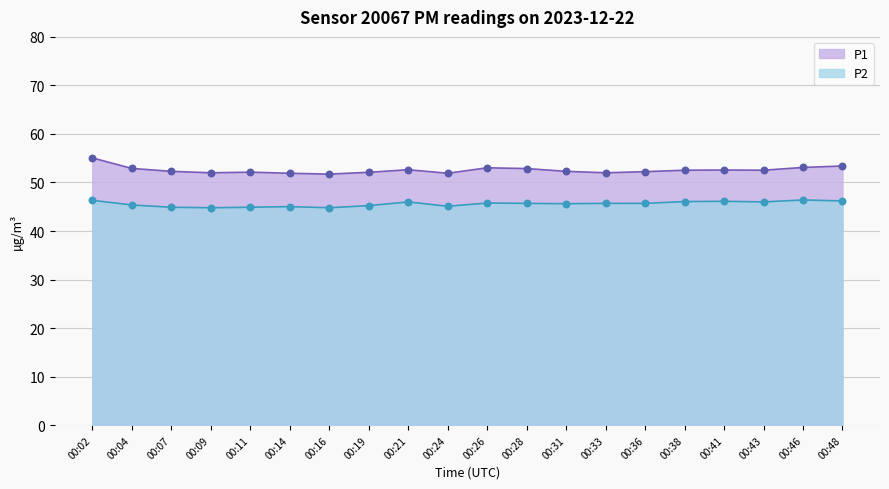

What are all the series names shown in the legend?

P1, P2